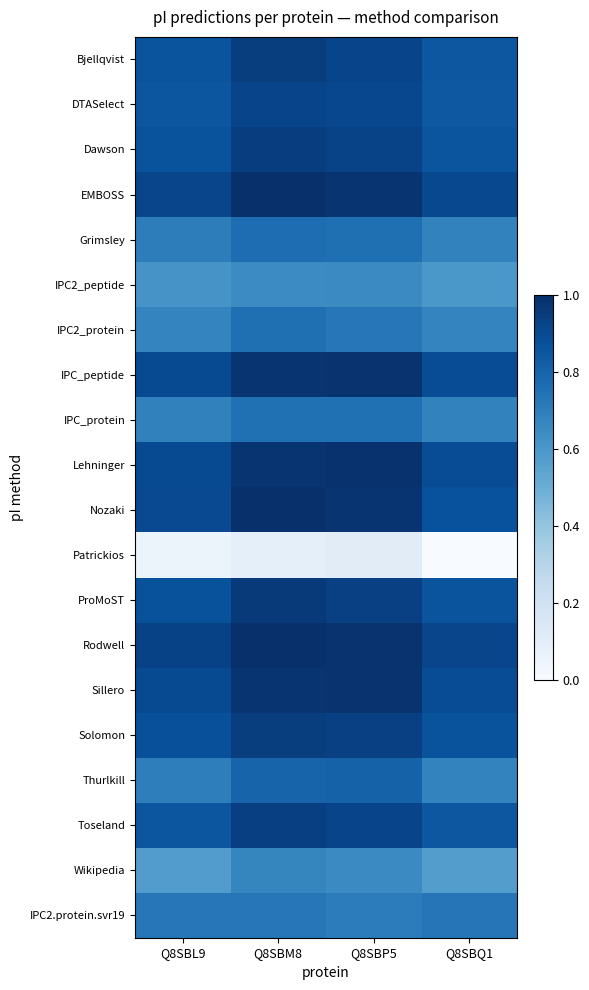

What is the total value across all series at Q8SBM8?

16.8